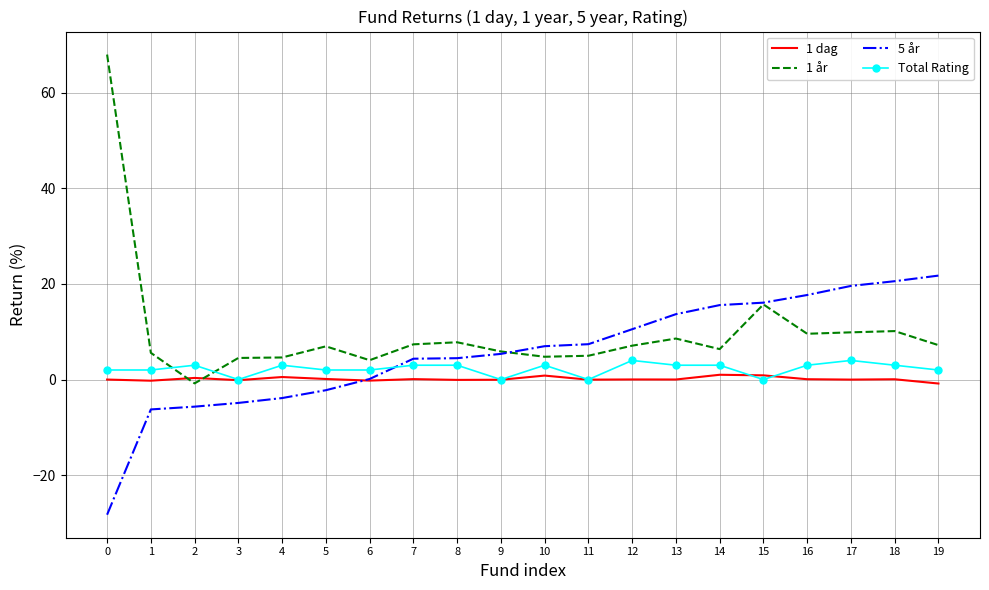

List the series in order of their overall mean, lowest first.

1 dag, Total Rating, 5 år, 1 år